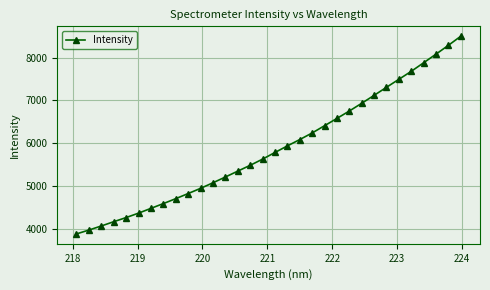

What is the sum of all values?

188067.3